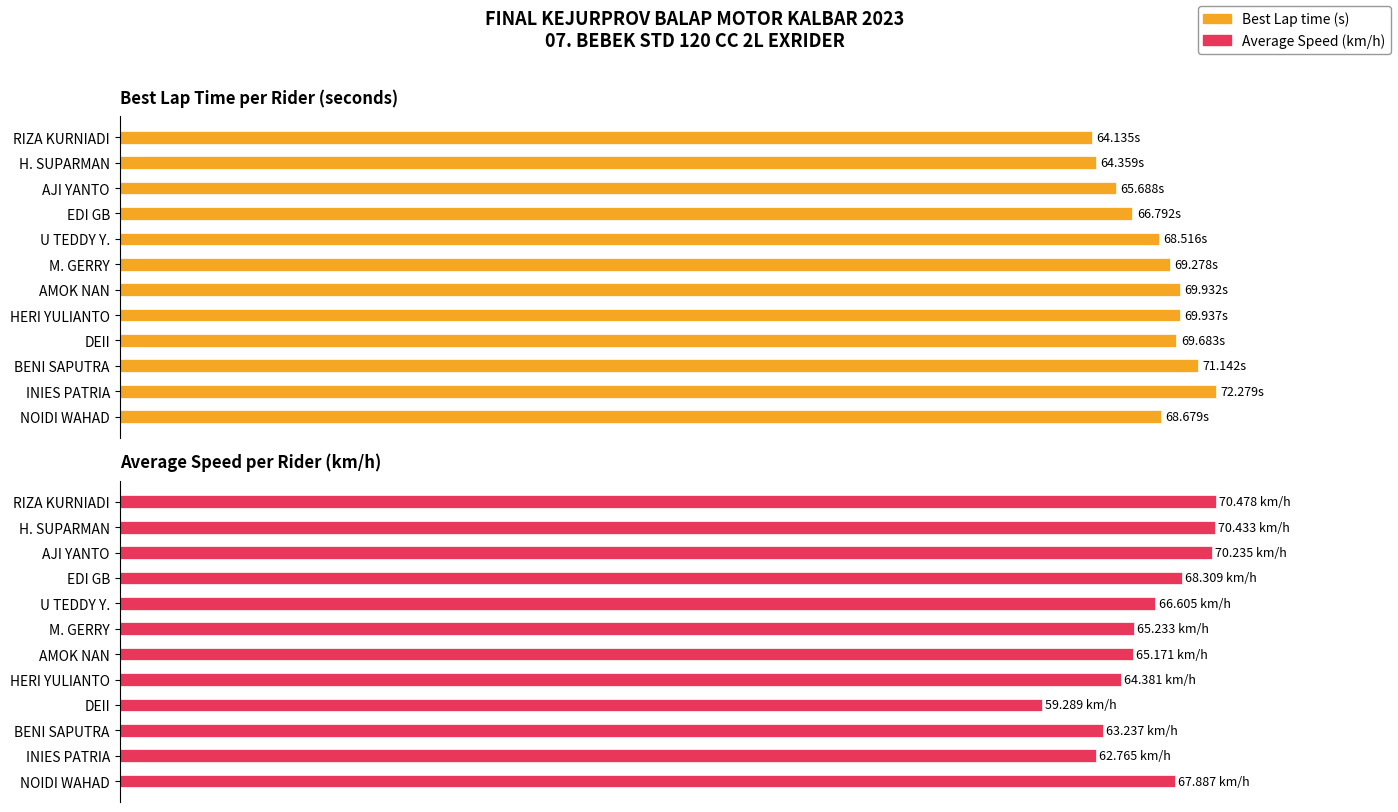

True or false: Average Speed has a value of 93.3 at RIZA KURNIADI.

False